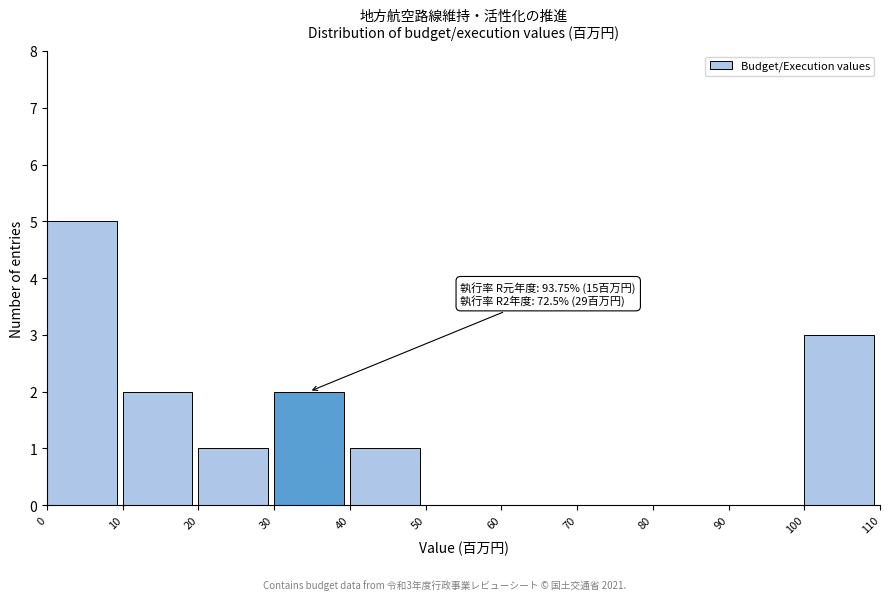

Over which range of the x-axis is the bar tallest?

0 to 10